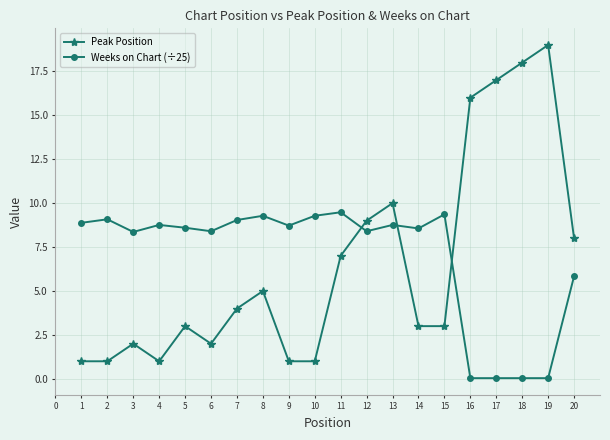

Where is the first local maximum for Weeks on Chart (÷25)?

2